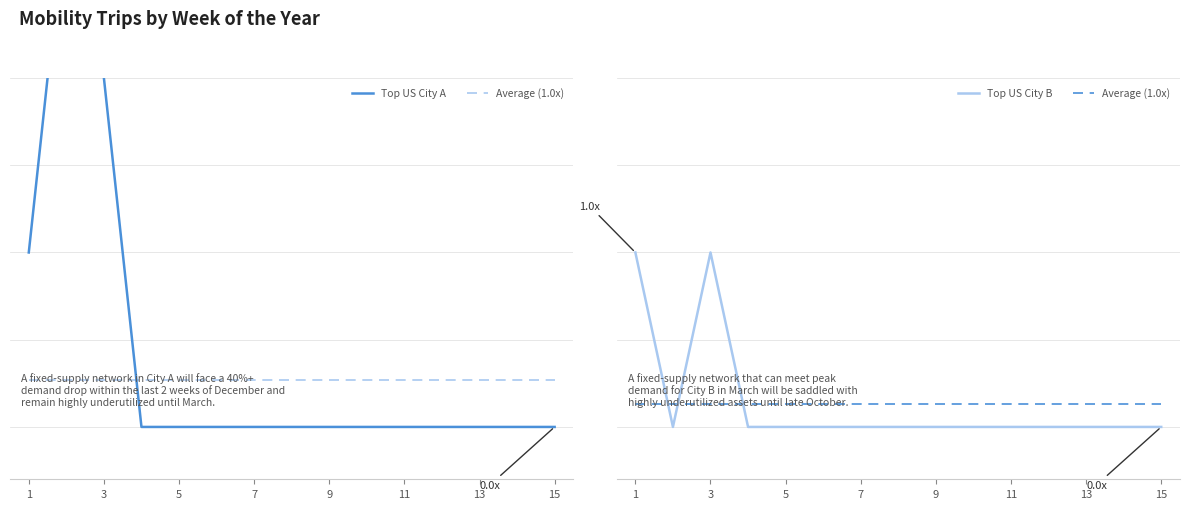

Which series changed the most between 5 and 9?

Top US City A